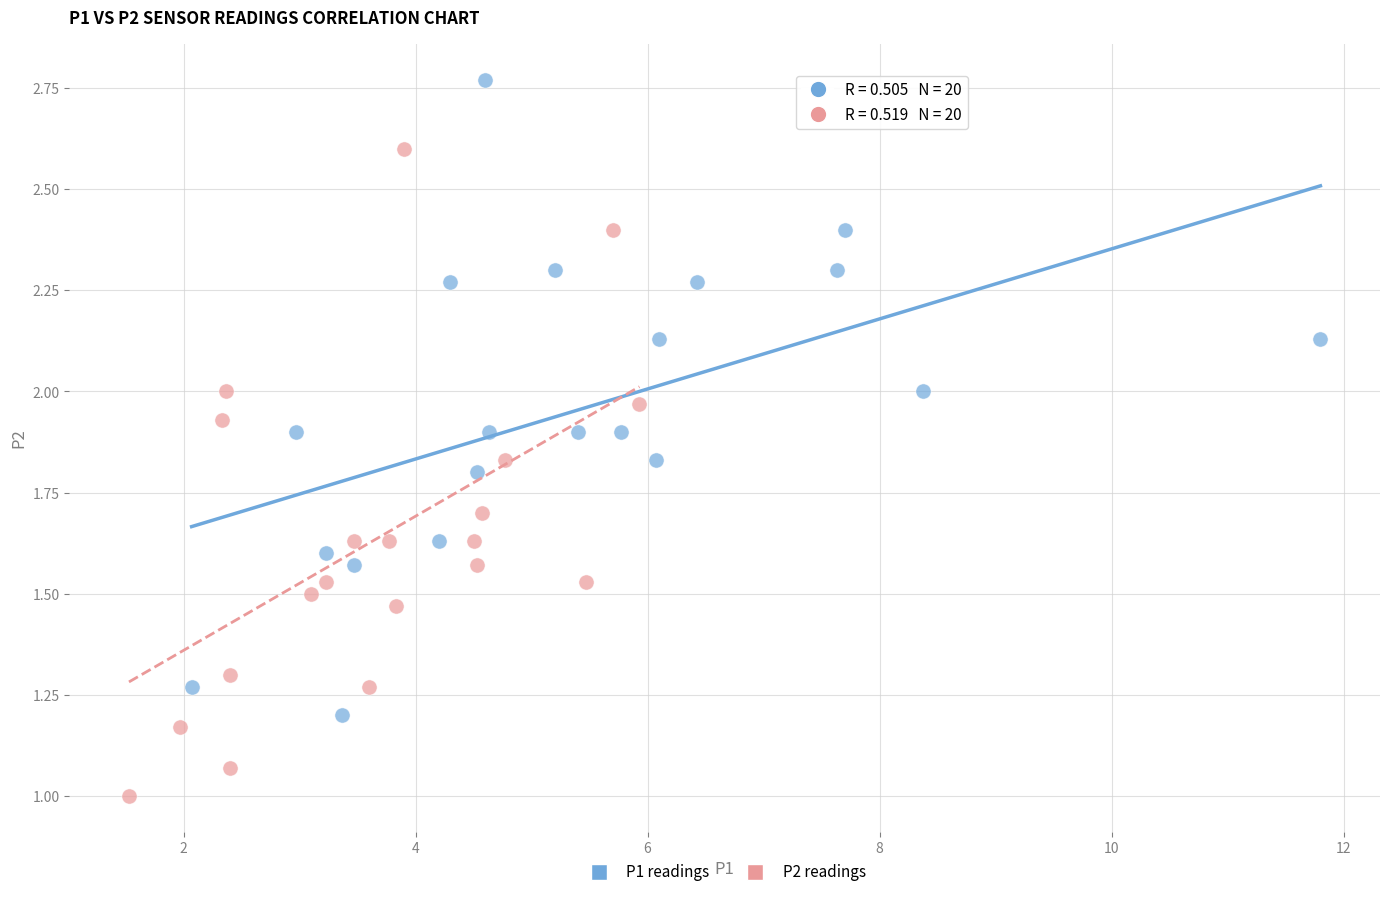

Which series contains the highest Y value?

P1 readings